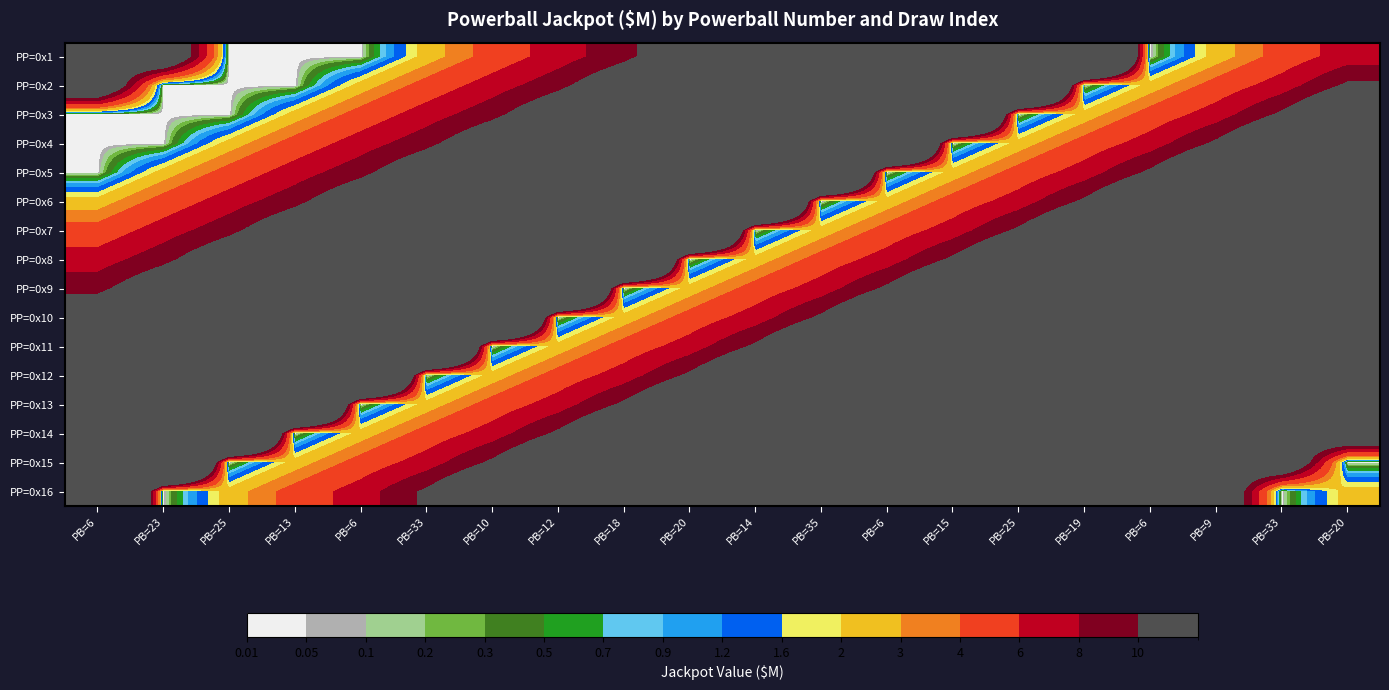

How many categories are shown in the chart?

20